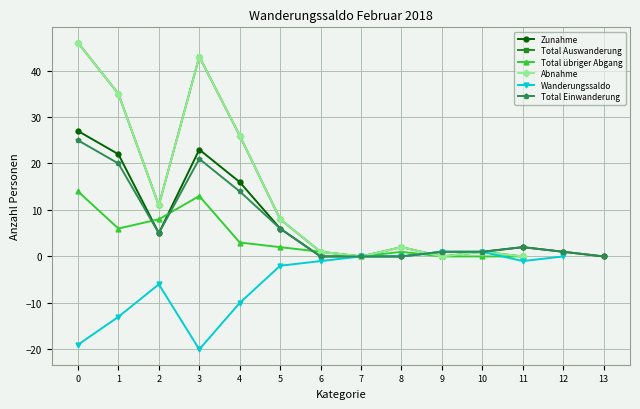

At which label does Zunahme reach its minimum?

6